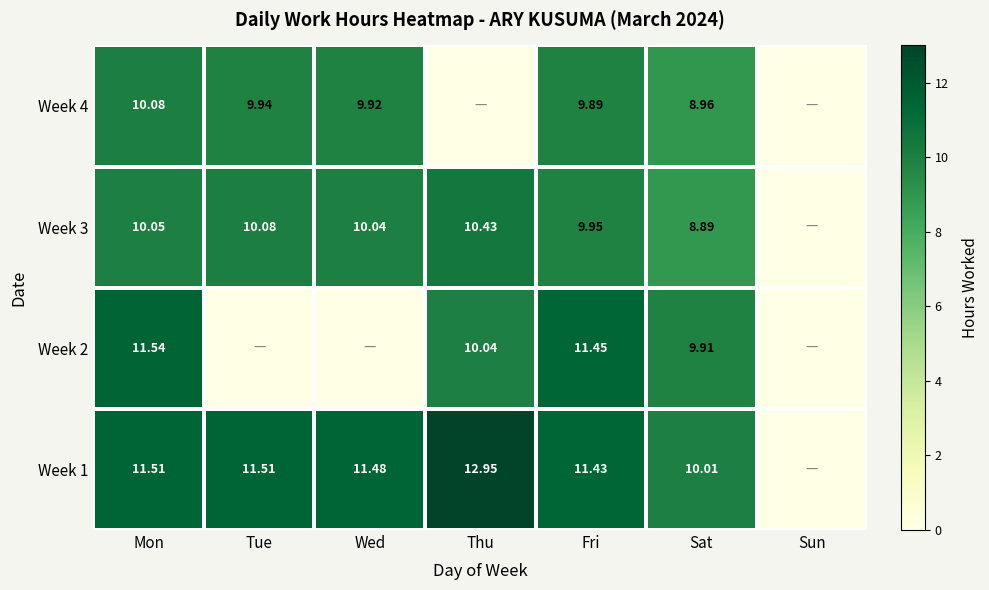

Count the number of categories in the chart.

7